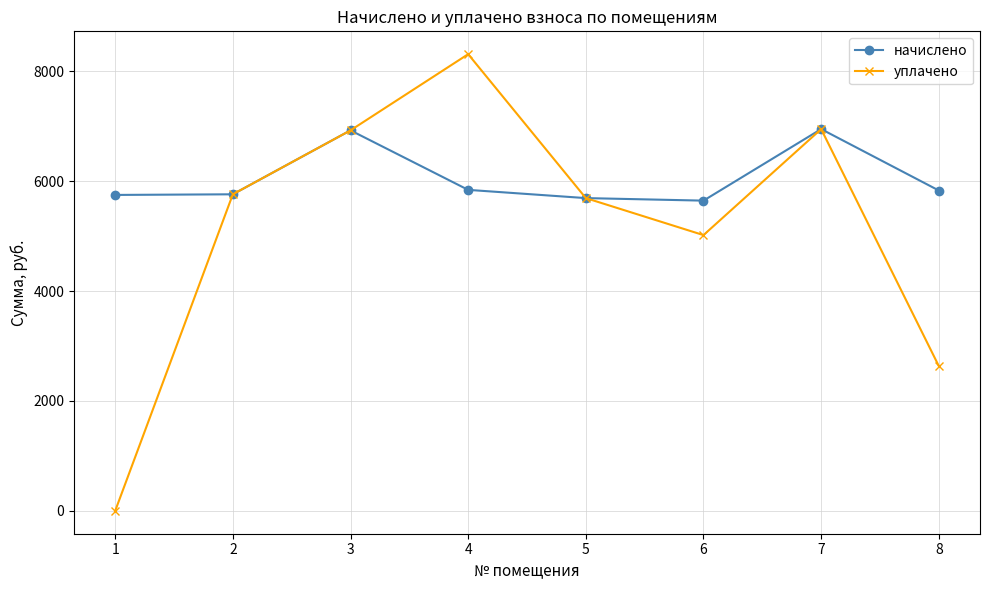

What is the value of the уплачено point at the 5th from the left?

5690.9